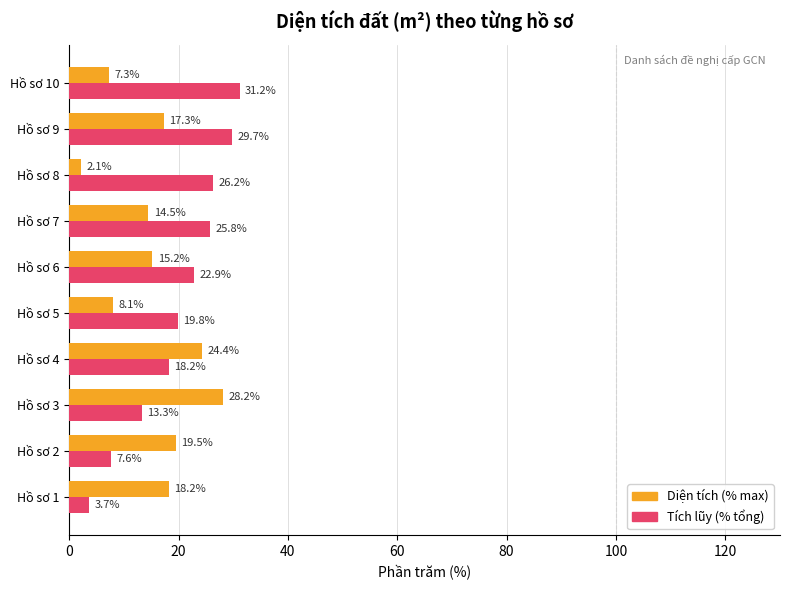

What is the sum of all Diện tích (% max) values?

154.7